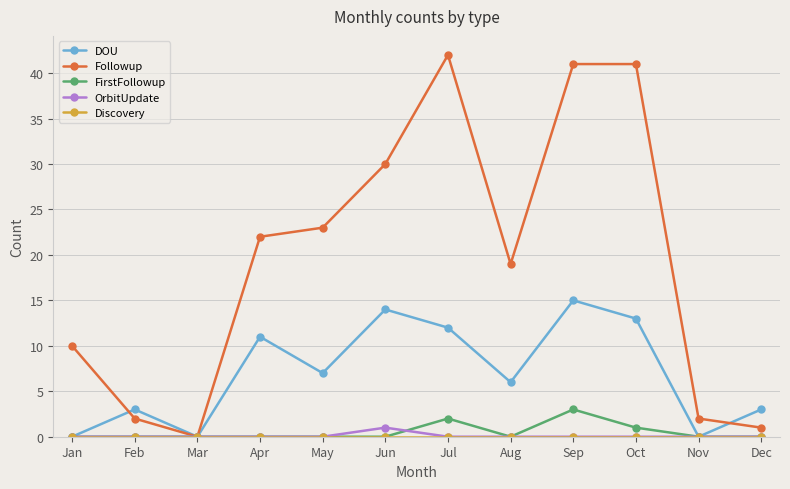

What is the total value across all series at Feb?

5